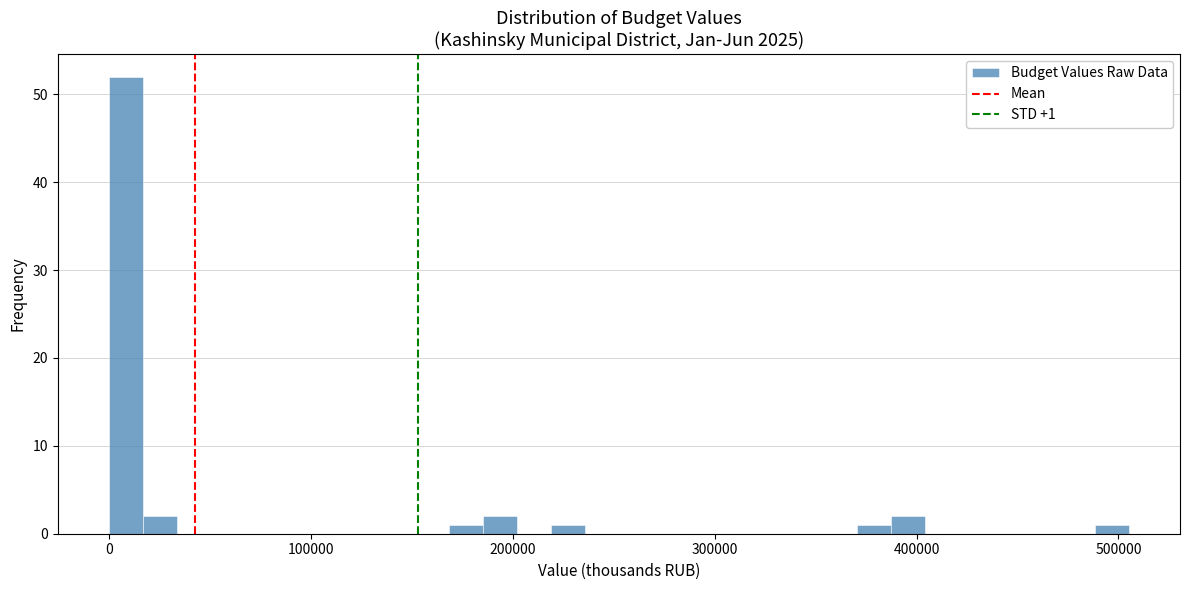

Around what value on the x-axis is the tallest bar? Give the approximate position of its centre, as read against the axis.

10000